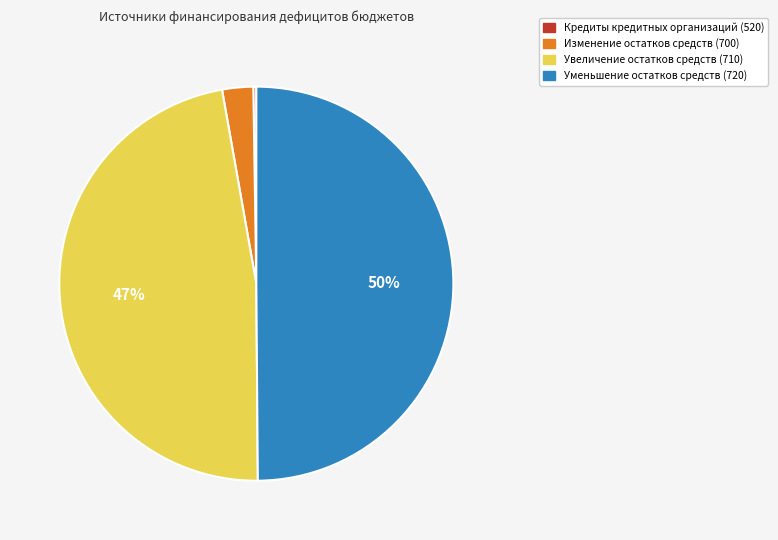

Is it true that Изменение остатков средств (700) is 3% of the pie?

True